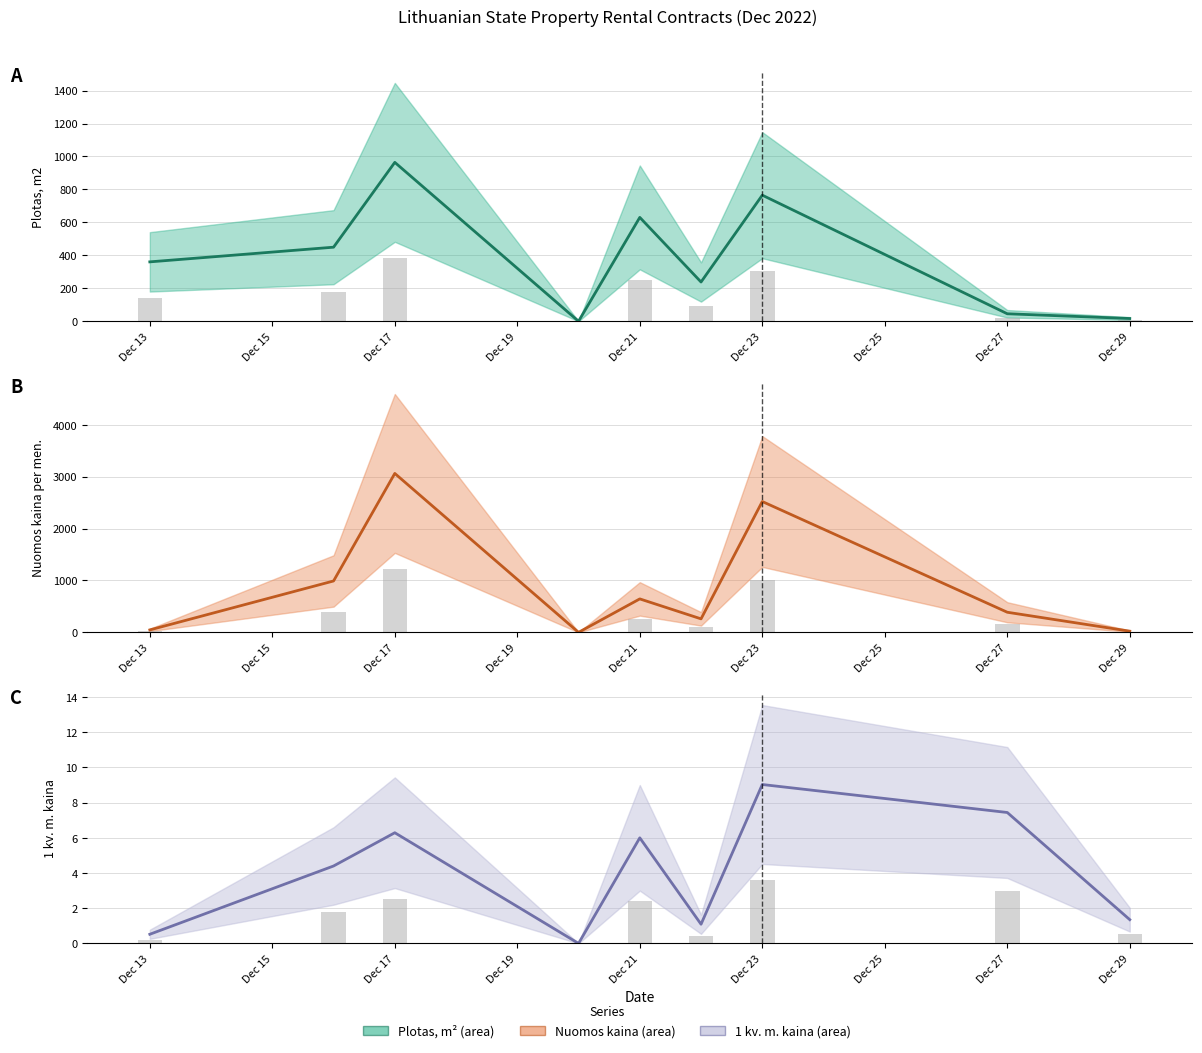

Which series has the largest total across all categories?

Nuomos kaina per men.